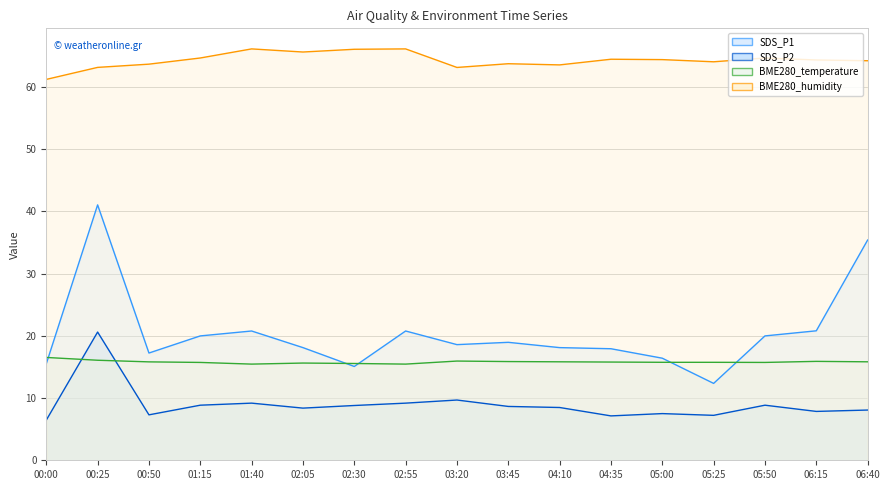

In SDS_P2 line, how many points are higher than both neighbors (excluding endpoints)?

5